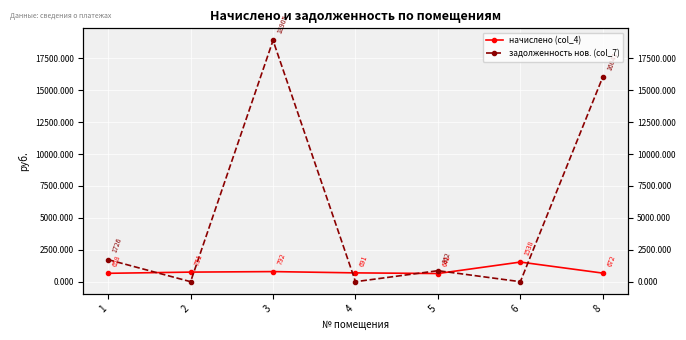

What are all the series names shown in the legend?

начислено (col_4), задолженность нов. (col_7)